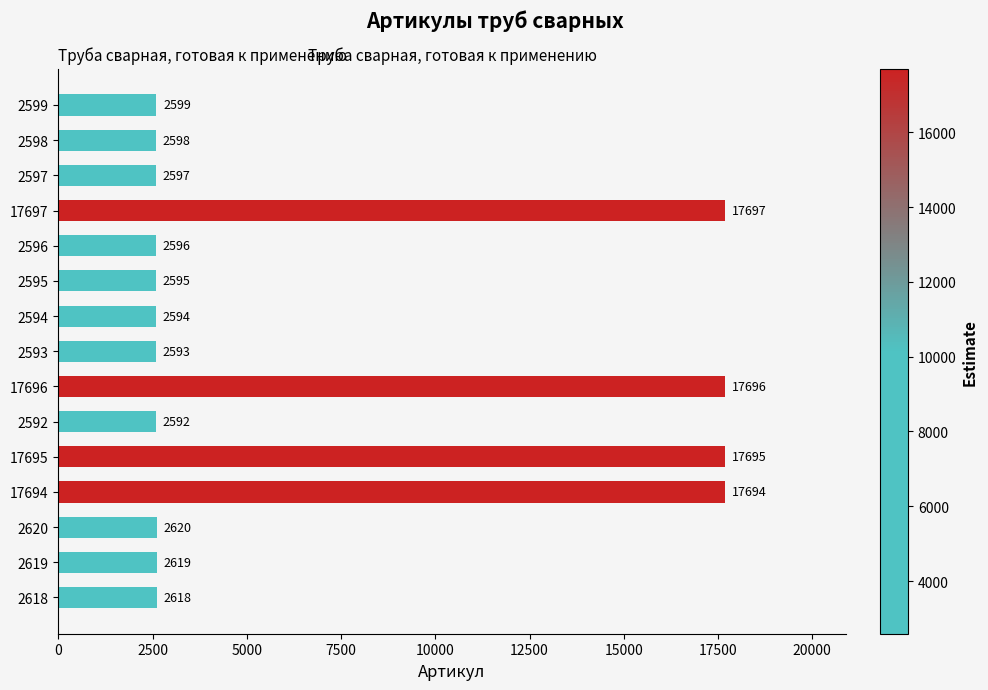

Reading bottom to top, transcribe all the data shown in this chart.

2618	2619	2620	17694	17695	2592	17696	2593	2594	2595	2596	17697	2597	2598	2599